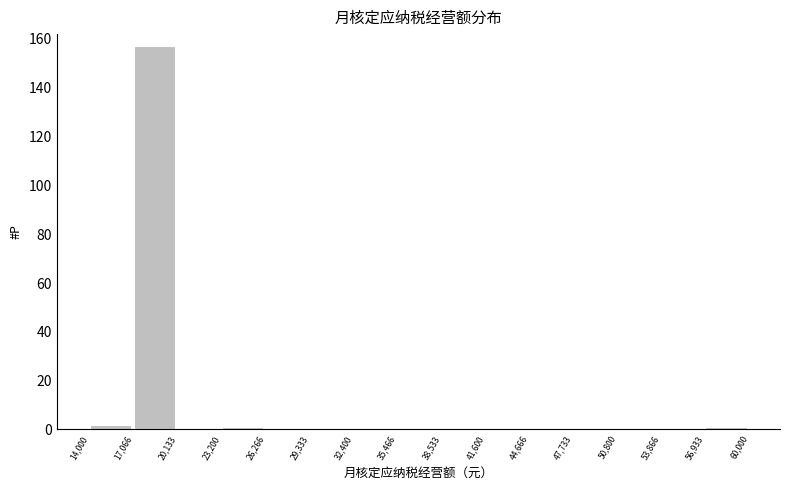

What is the height of the bar covering 17,066 to 20,133 on the x-axis? The values are not printed on the chart, so give them approximately, as read against the axis.

158